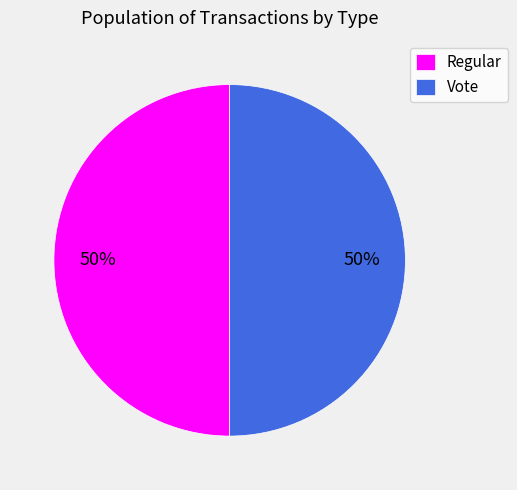

The Vote slice represents 43% of the pie. True or false?

False